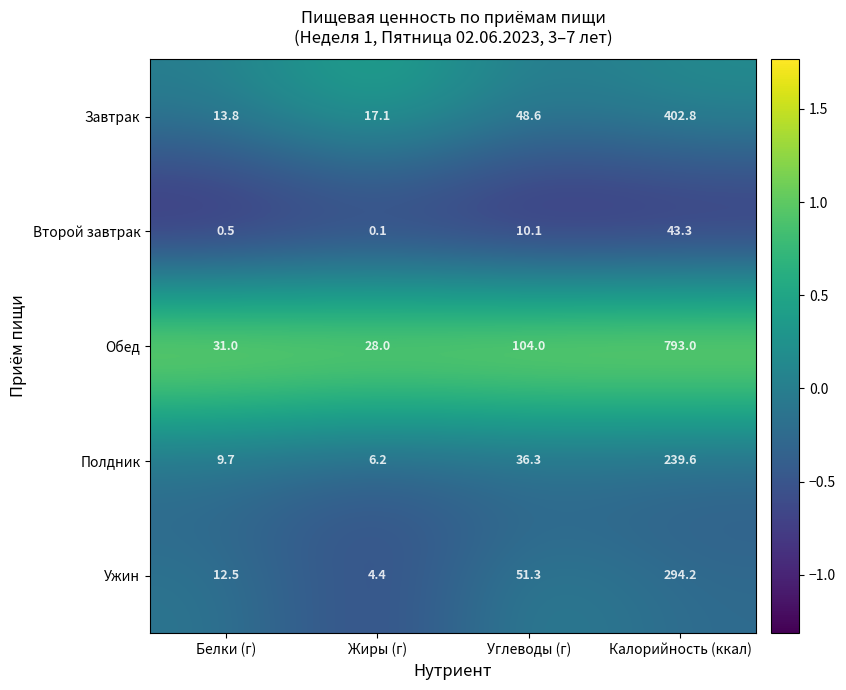

Which series has the largest total across all categories?

Обед